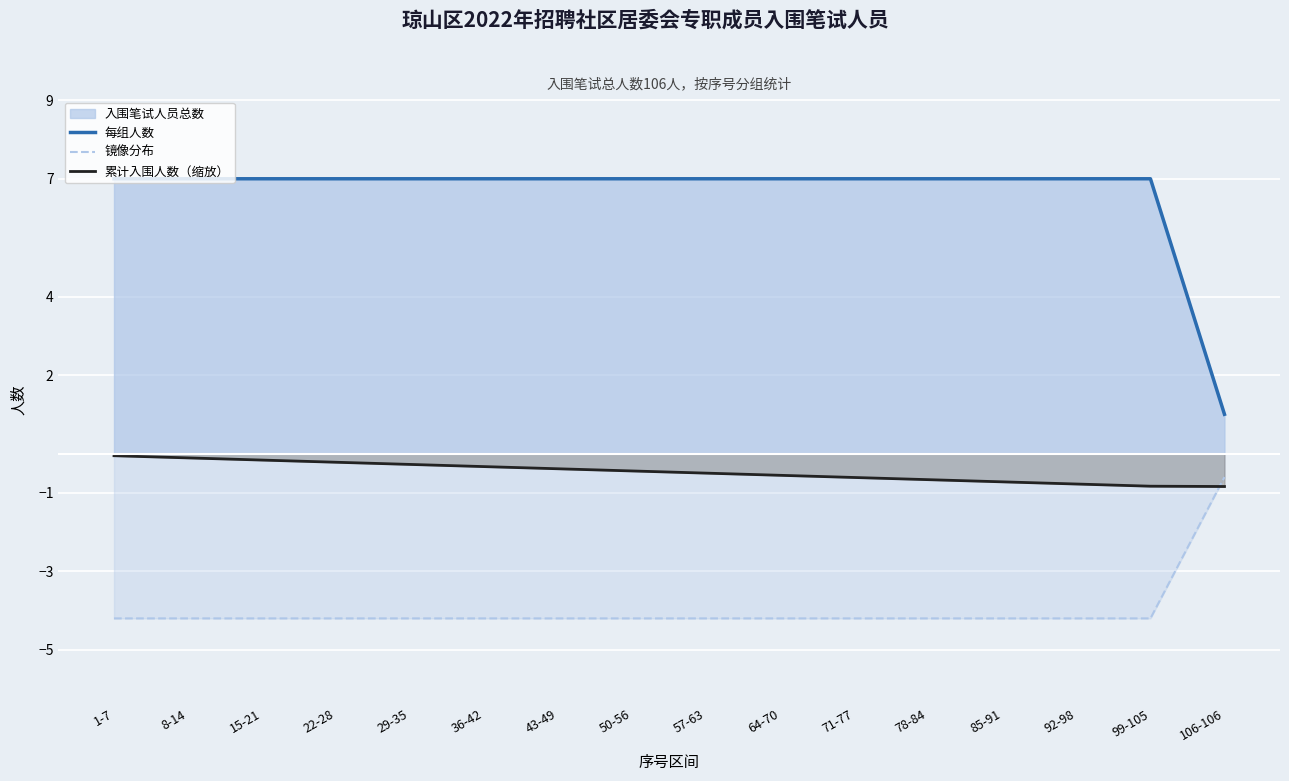

After their last crossing, which series has the higher values: 镜像分布 or 累计入围人数（缩放）?

镜像分布